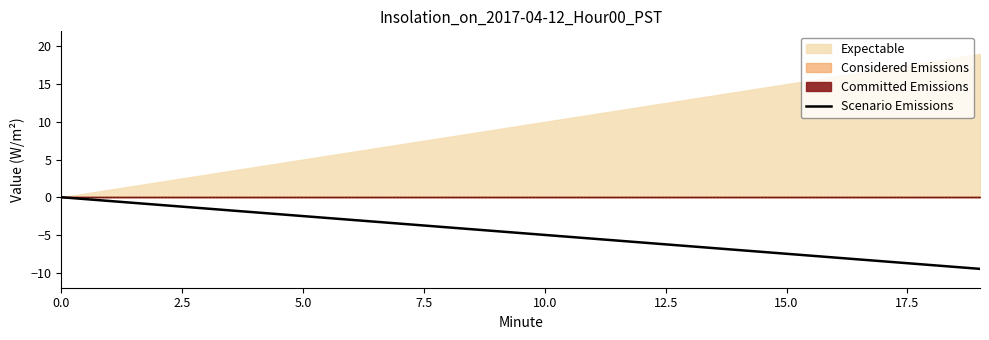

What position from the left is 17?

18